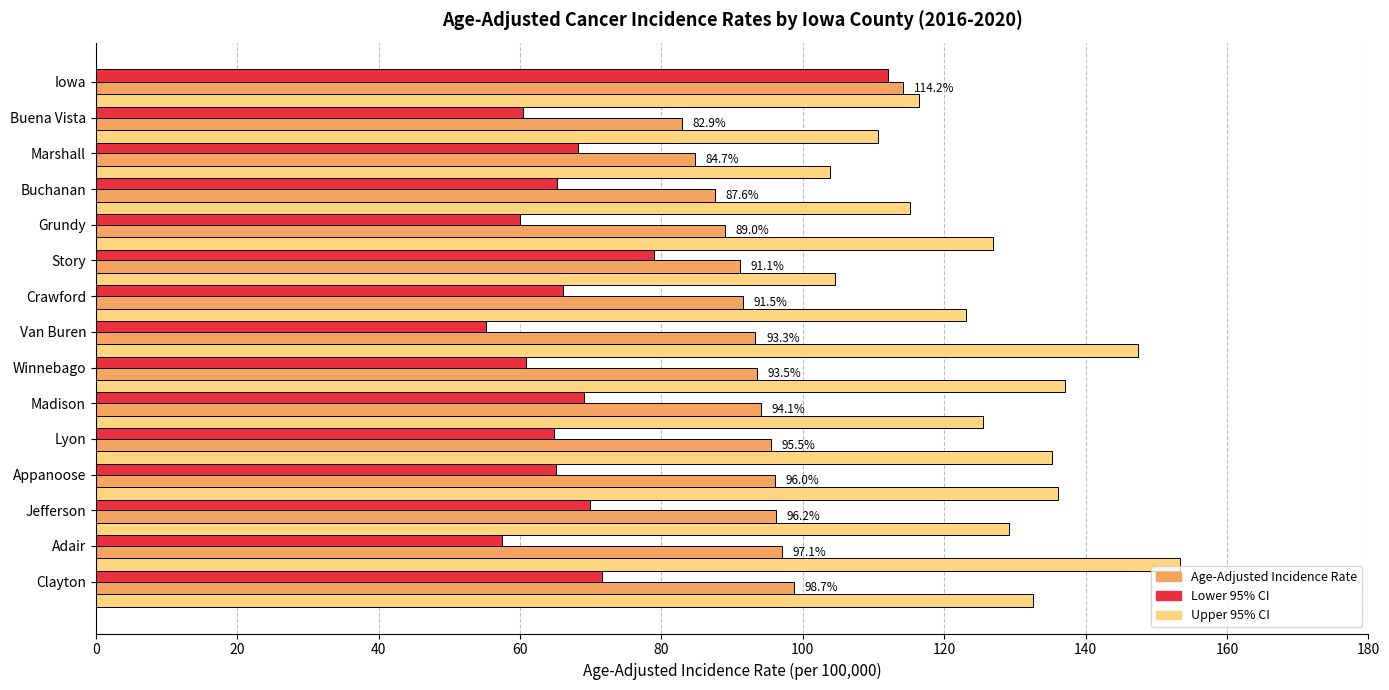

Which series has the largest total across all categories?

Upper 95% CI